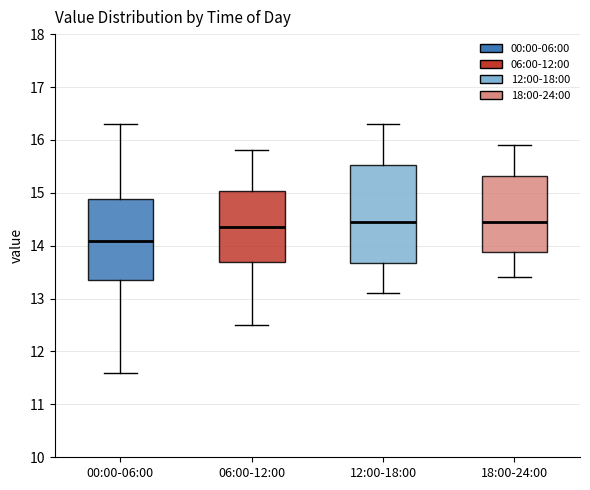

Reading left to right, transcribe this box plot: for each box, give where its median line is, the range the box spans, and where its two whiskers end, as read against the y-axis. The values are not printed on the chart, so give them approximately, as read against the axis.

00:00-06:00: median 14.1, box 13.4 to 14.9, whiskers 11.6 to 16.3
06:00-12:00: median 14.4, box 13.7 to 15.0, whiskers 12.5 to 15.8
12:00-18:00: median 14.5, box 13.7 to 15.5, whiskers 13.1 to 16.3
18:00-24:00: median 14.5, box 13.9 to 15.3, whiskers 13.4 to 15.9